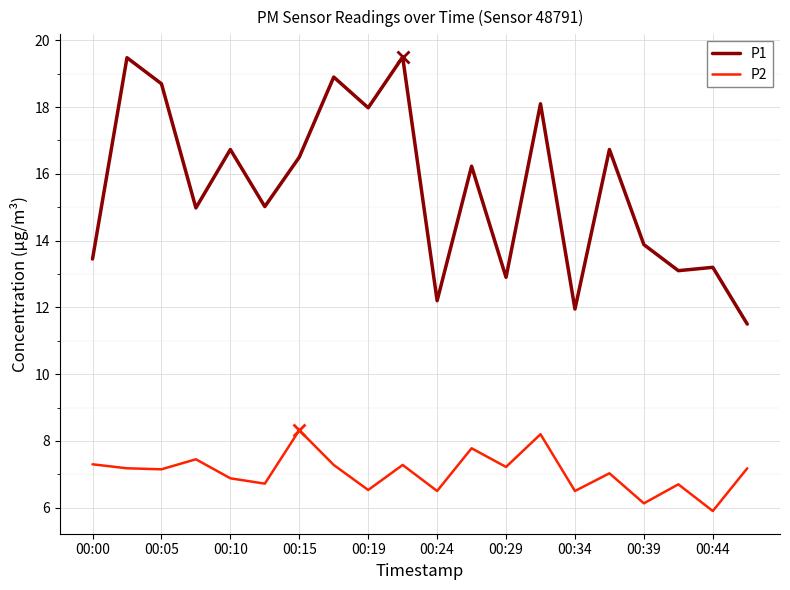

How many distinct data groups are displayed?

2